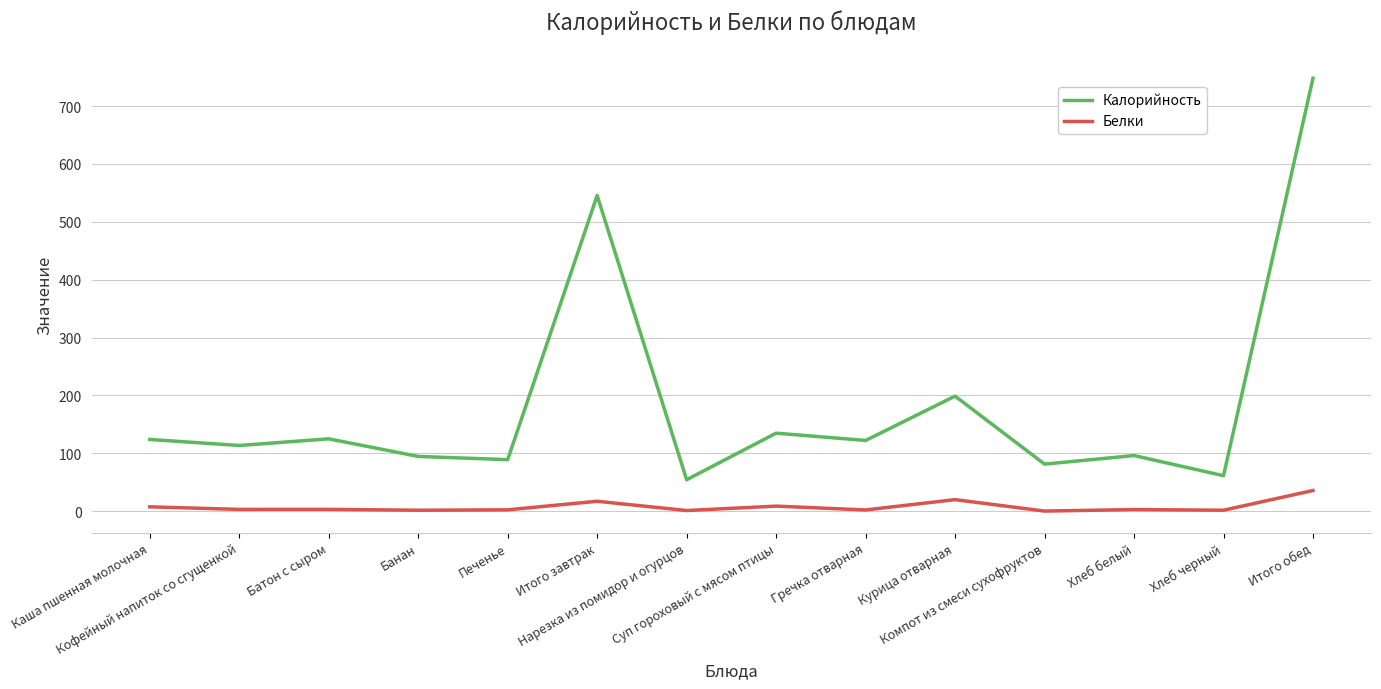

Which series has the largest total across all categories?

Калорийность